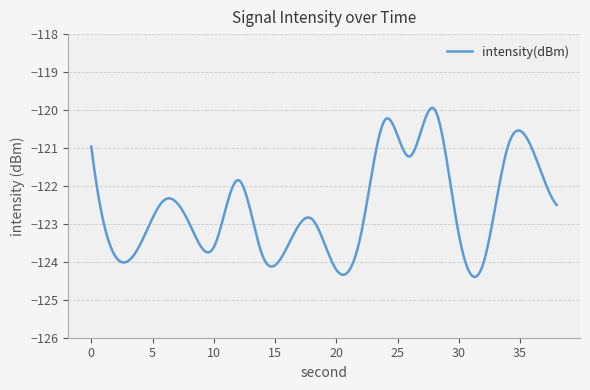

What is the difference between the maximum and minimum values?

4.5